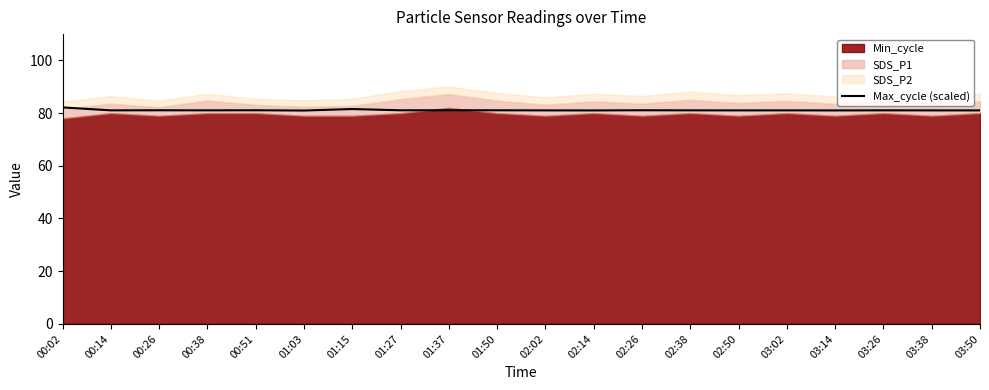

Where is the first local maximum?

00:26